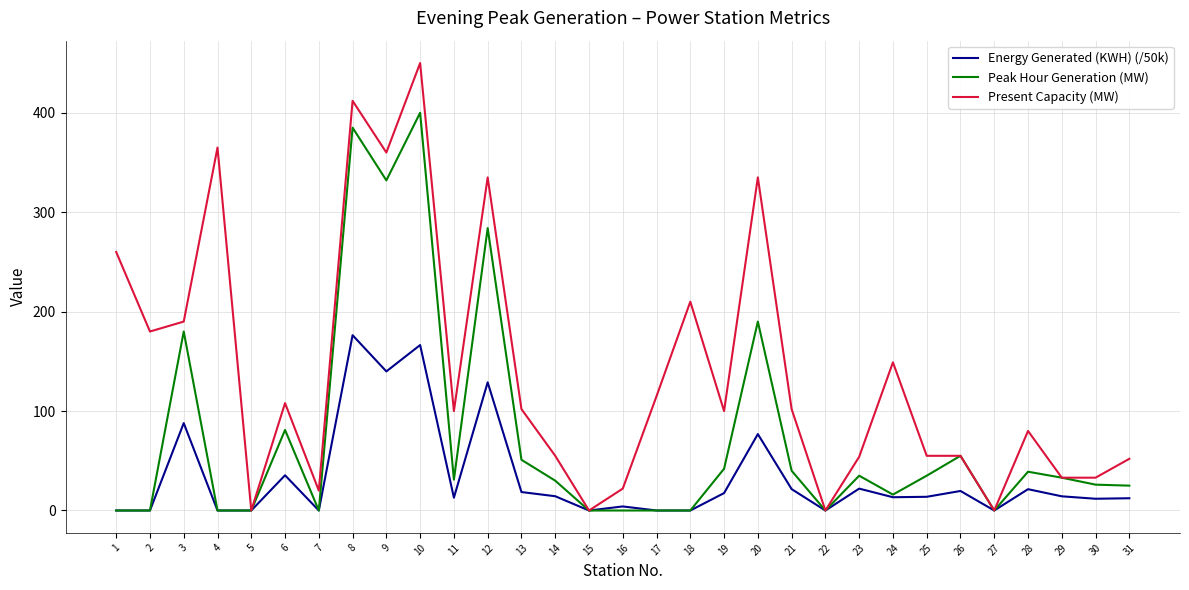

What is the sum of the Energy Generated (KWH) (/50k) values at 31 and 22?

12.3